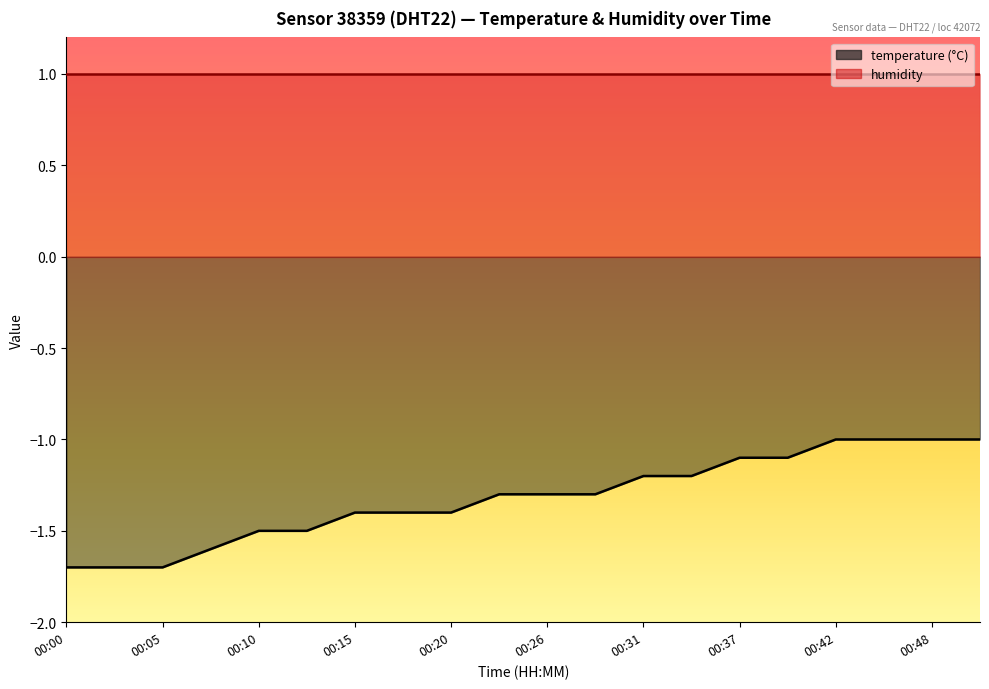

List the labels in order of value, smallest first.

00:00, 00:02, 00:05, 00:07, 00:10, 00:12, 00:15, 00:18, 00:20, 00:23, 00:26, 00:29, 00:31, 00:34, 00:37, 00:40, 00:42, 00:45, 00:48, 00:50